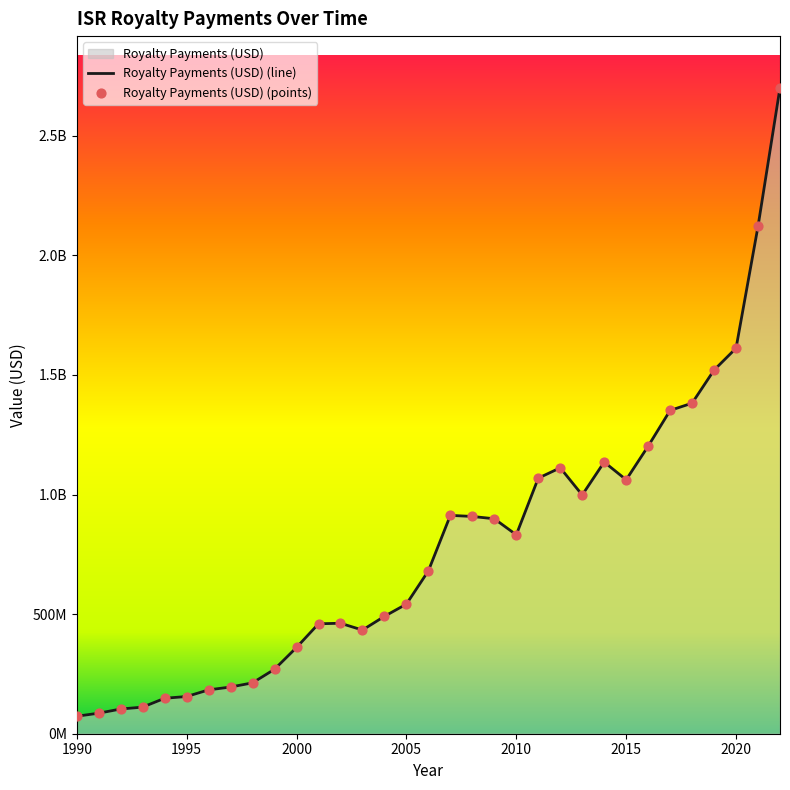

Approximately how many times larger is the value at 2002 compared to 2019?

0.3